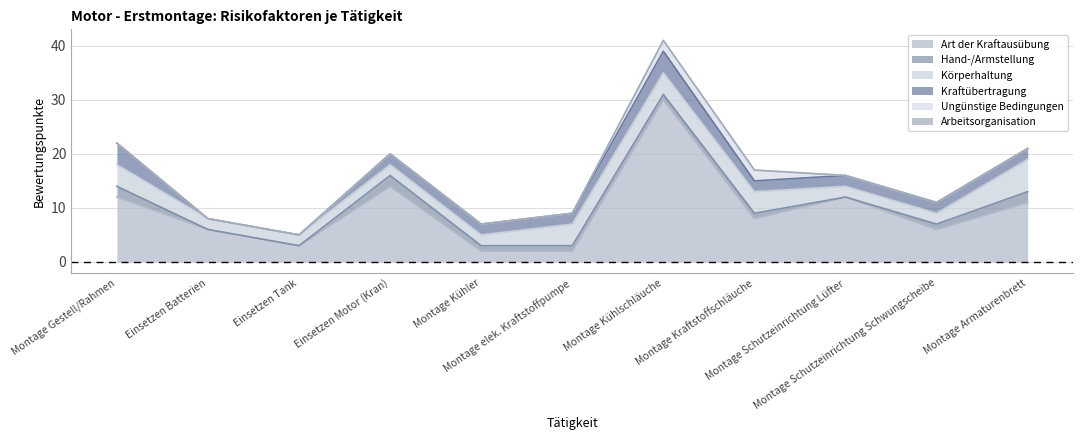

How many values in the Körperhaltung series exceed 2?

5